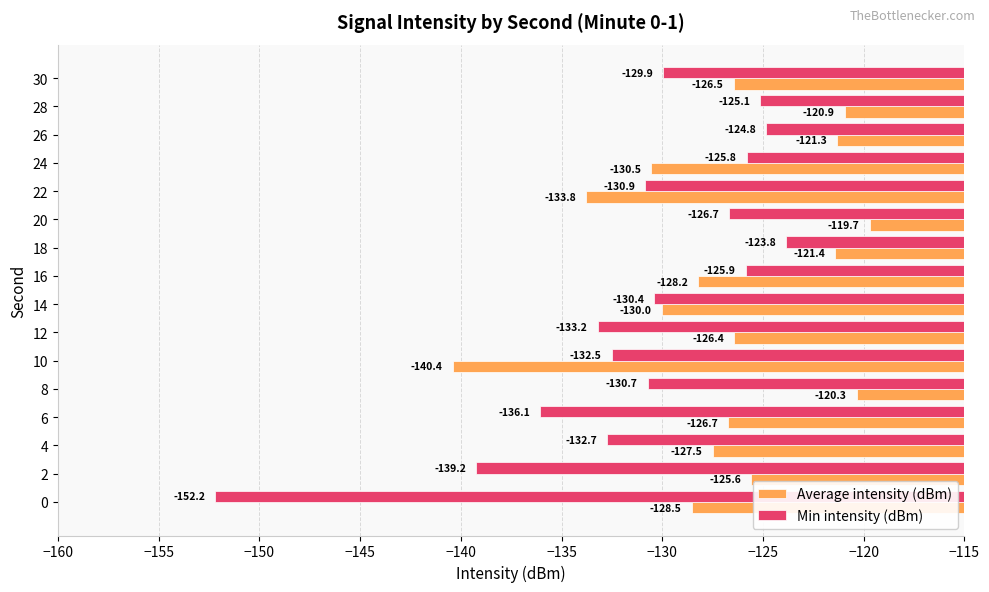

At which label does Min intensity (dBm) reach its minimum?

0